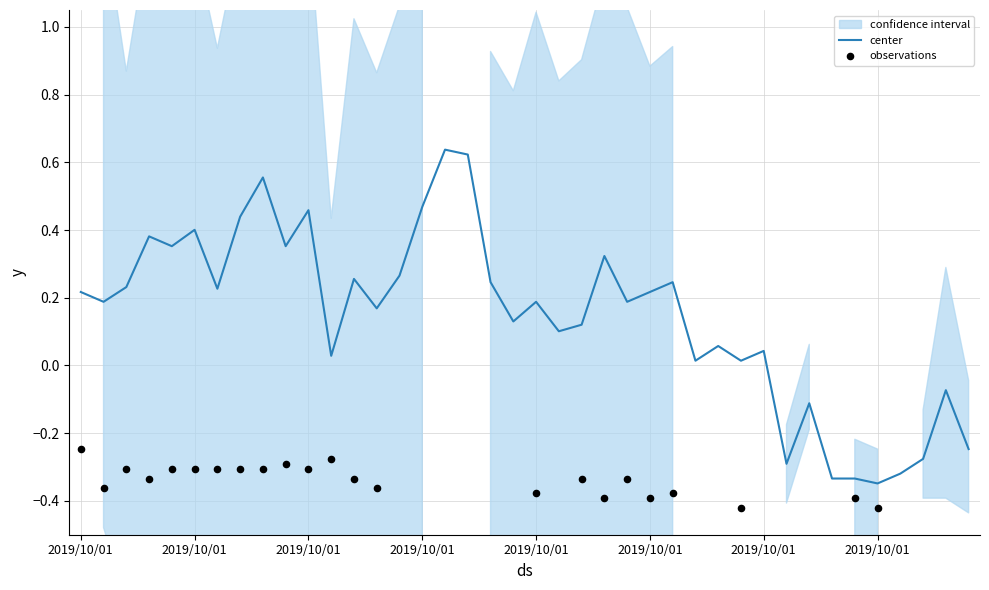

Which series contains the lowest Y value?

observations